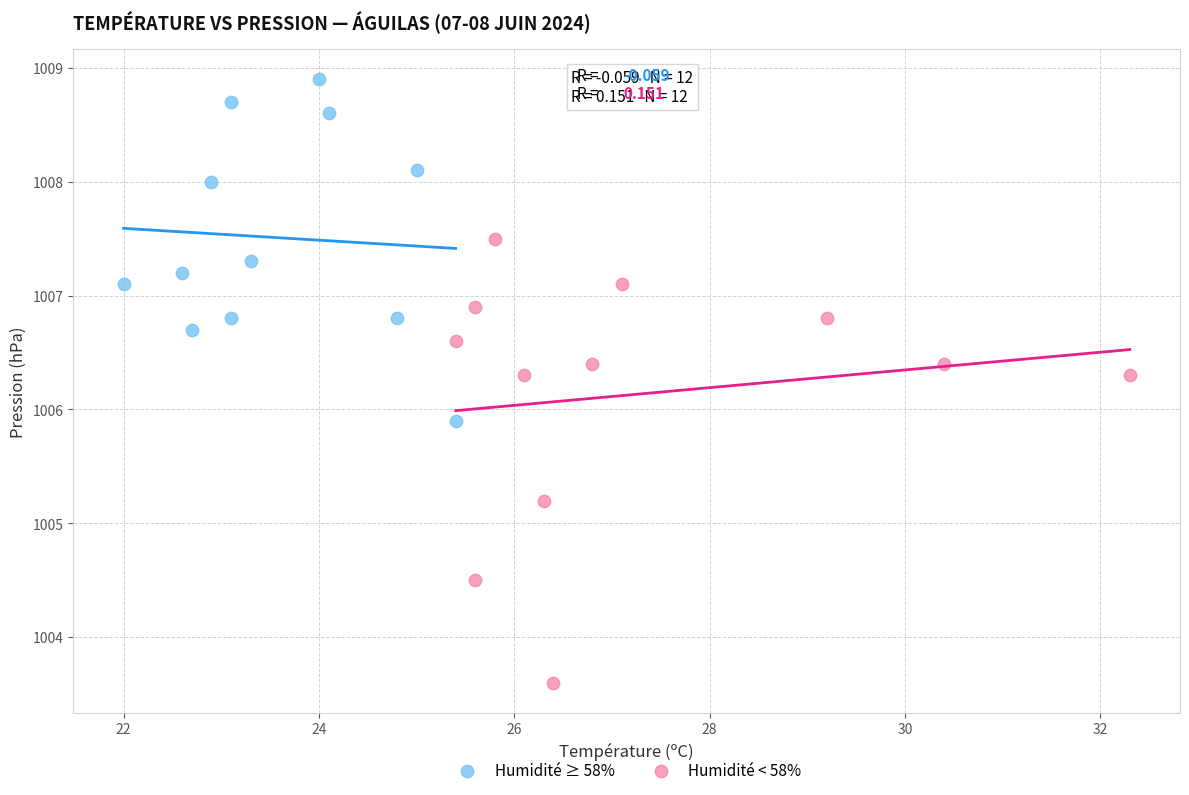

What are all the series names shown in the legend?

Humidité ≥ 58%, Humidité < 58%